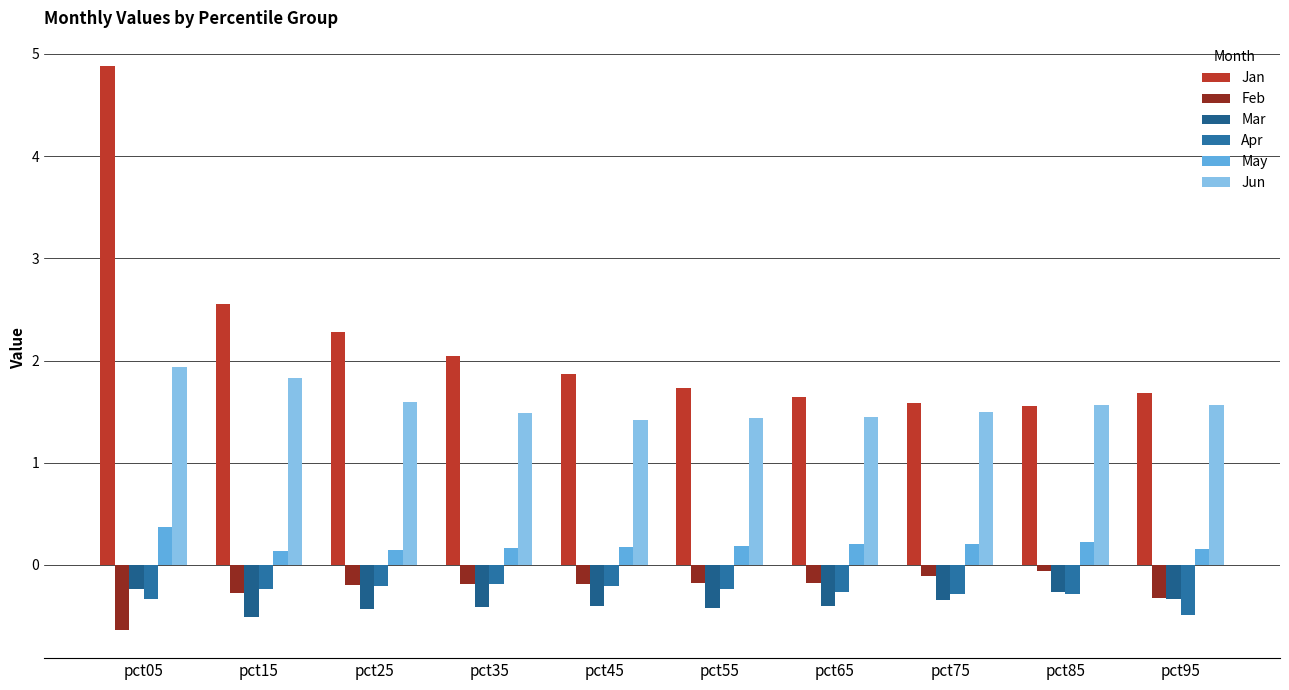

What is the minimum value shown in the chart?

-0.6